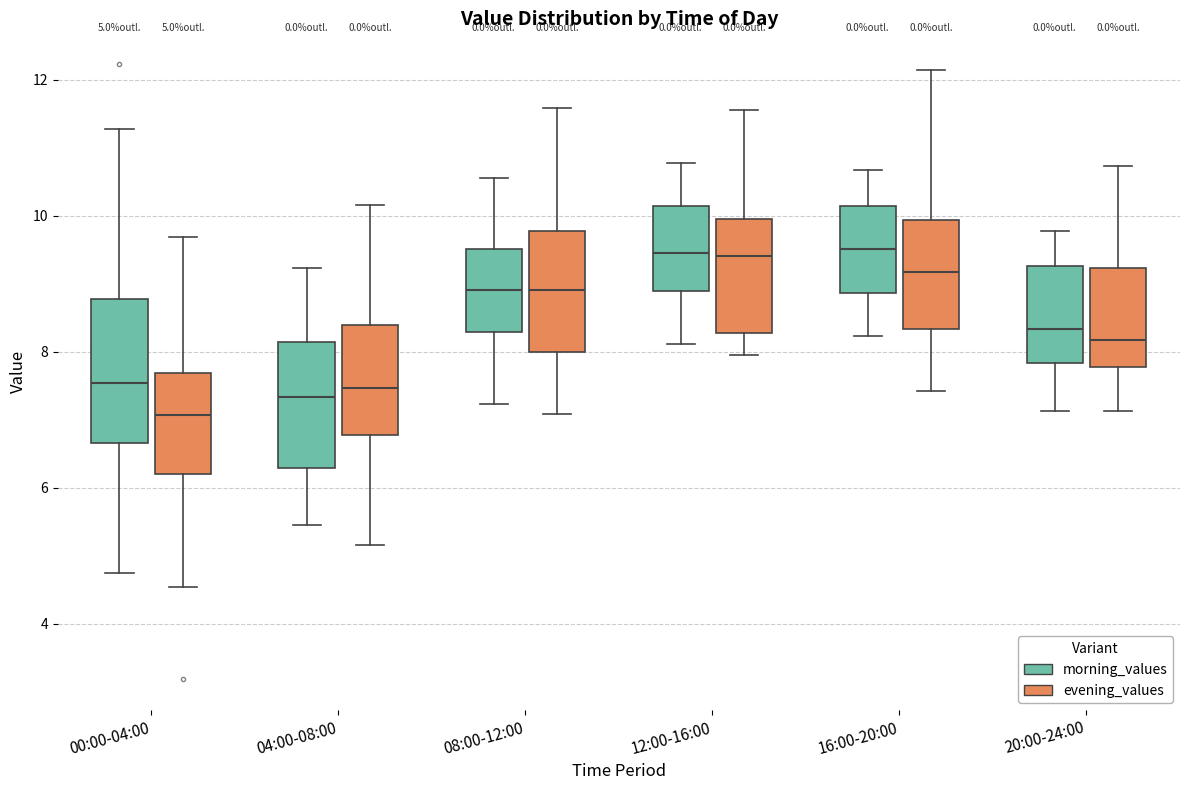

Which box is the tallest, from its lower edge to its upper edge?

00:00-04:00 (morning_values)